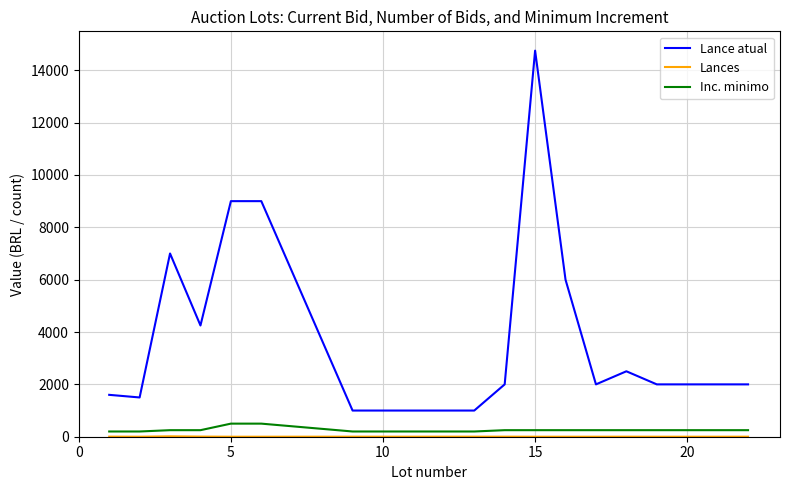

How many lines are shown in the chart?

3